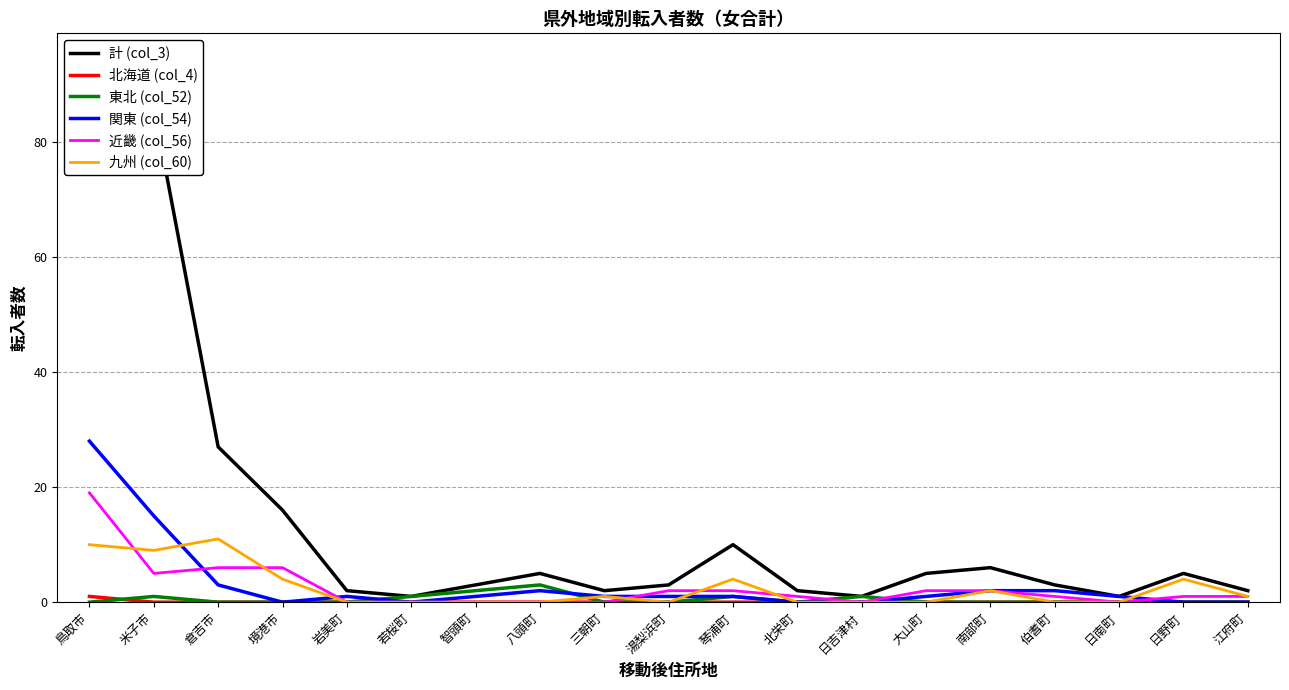

How many values in 北海道 (col_4) are above zero?

1